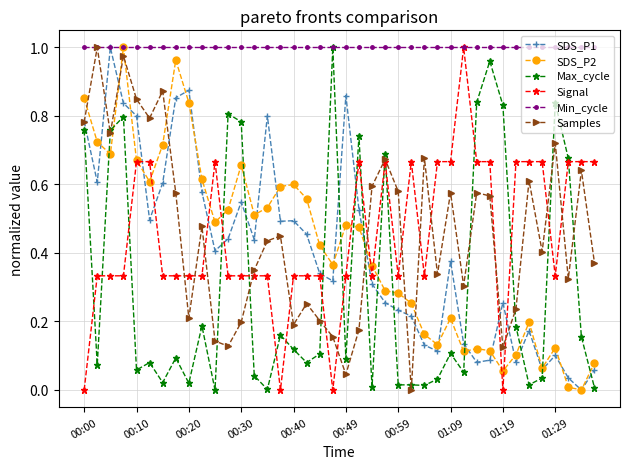

How many lines are shown in the chart?

6